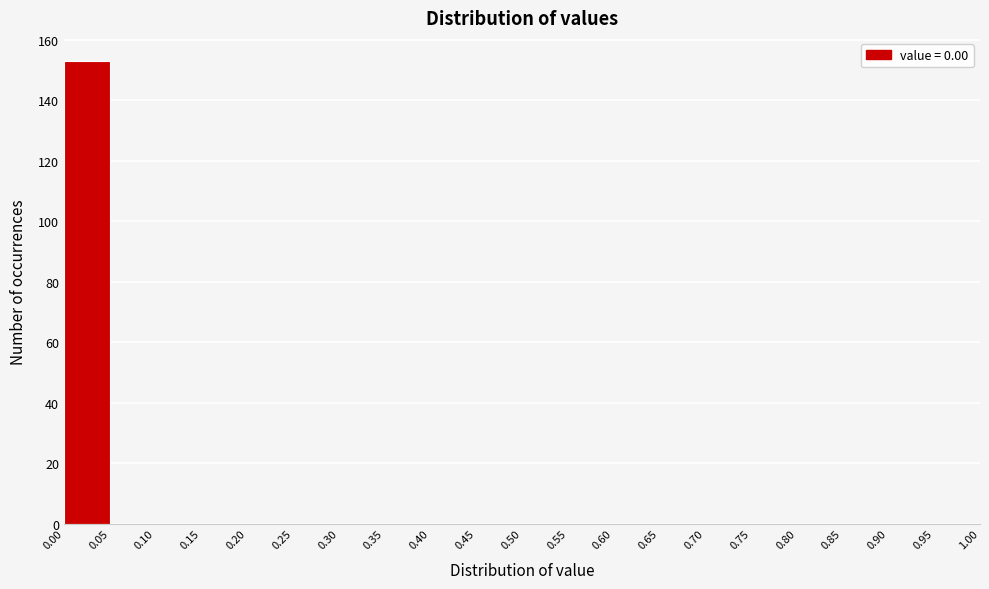

How tall is the bar that spans 0.00 to 0.05 on the x-axis? The values are not printed on the chart, so give them approximately, as read against the axis.

154